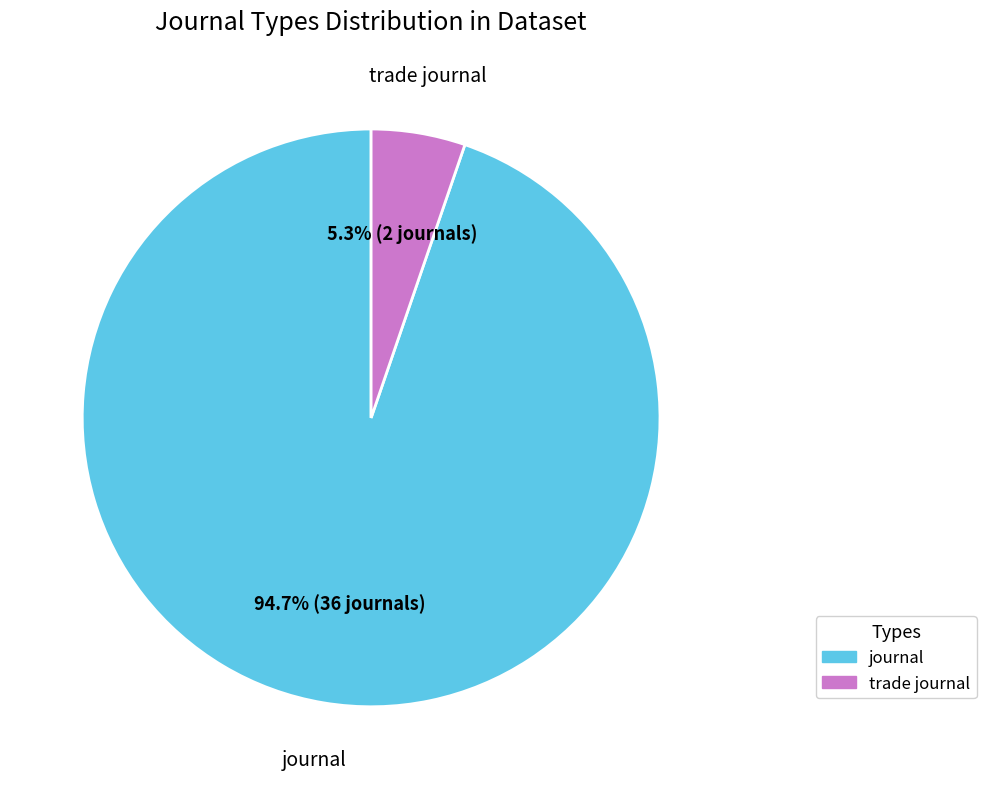

What portion of the pie excludes trade journal?

94.7%